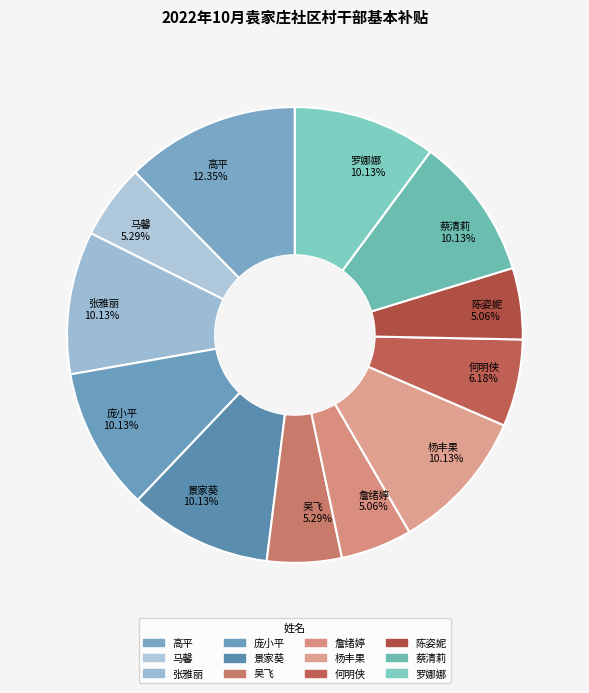

How many slices are in this pie chart?

12